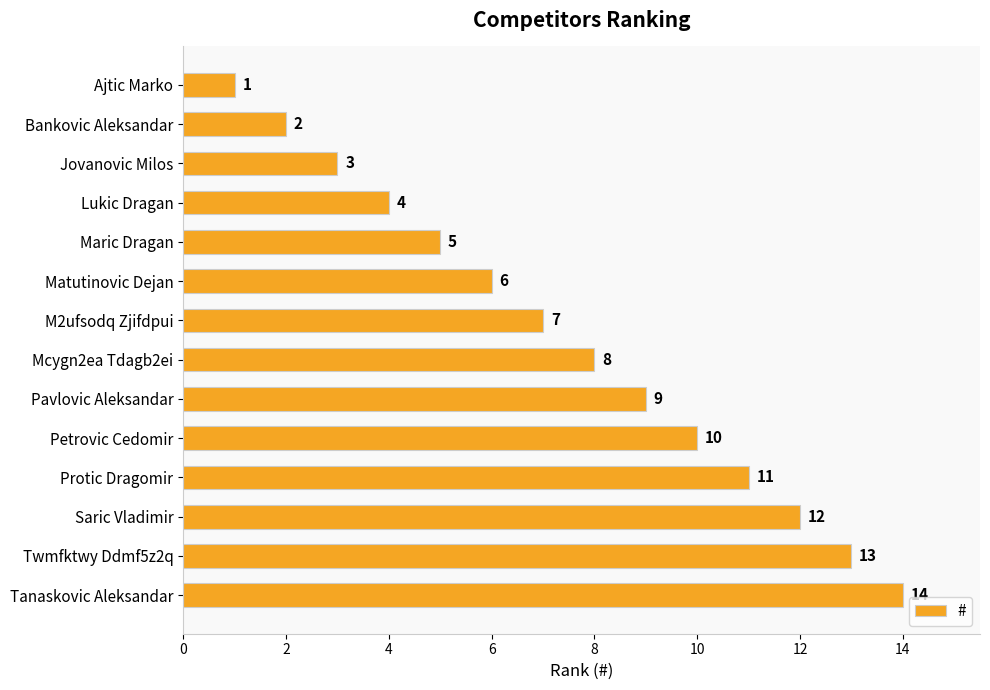

What is the difference between the maximum and minimum values?

13